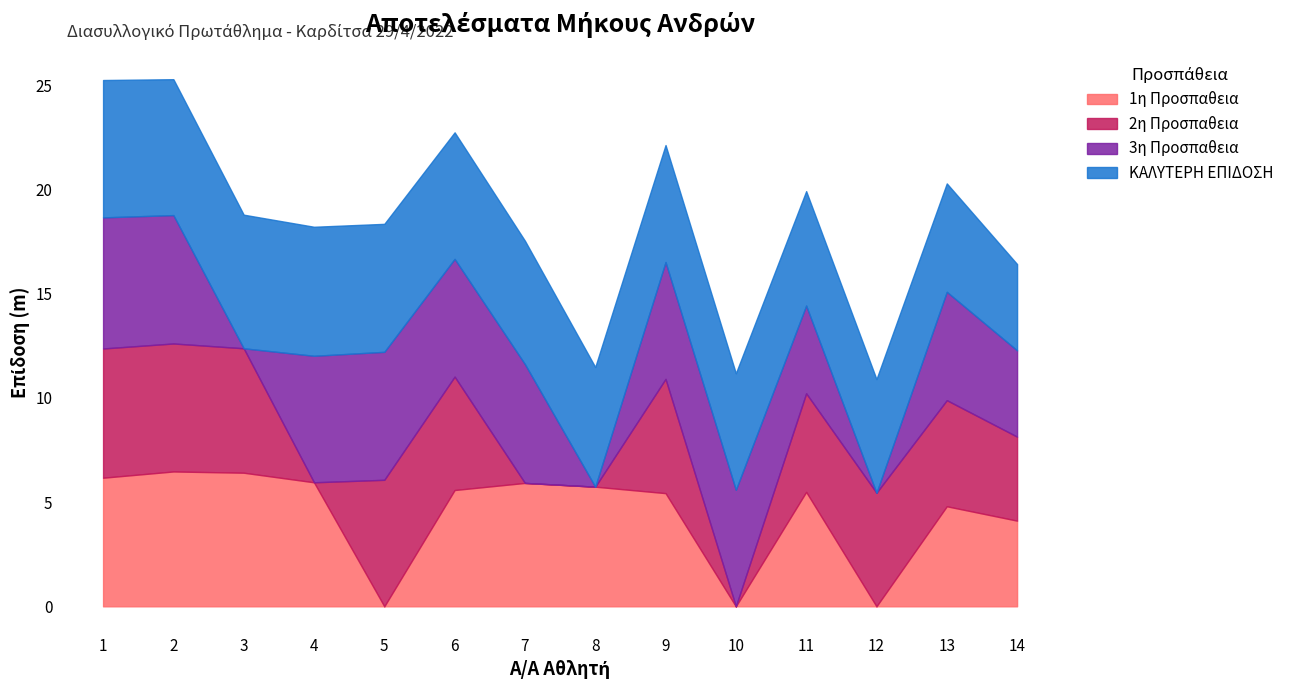

True or false: ΚΑΛΥΤΕΡΗ ΕΠΙΔΟΣΗ and 1η Προσπαθεια intersect in this chart.

False